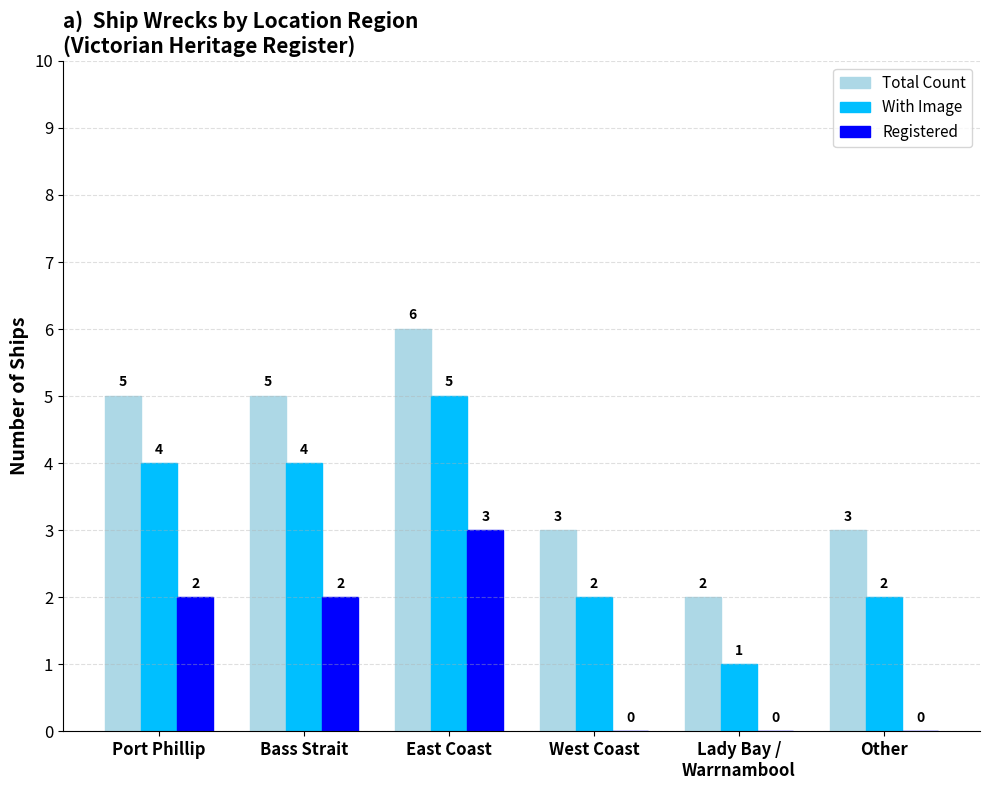

What is the highest value of the With Image series?

5